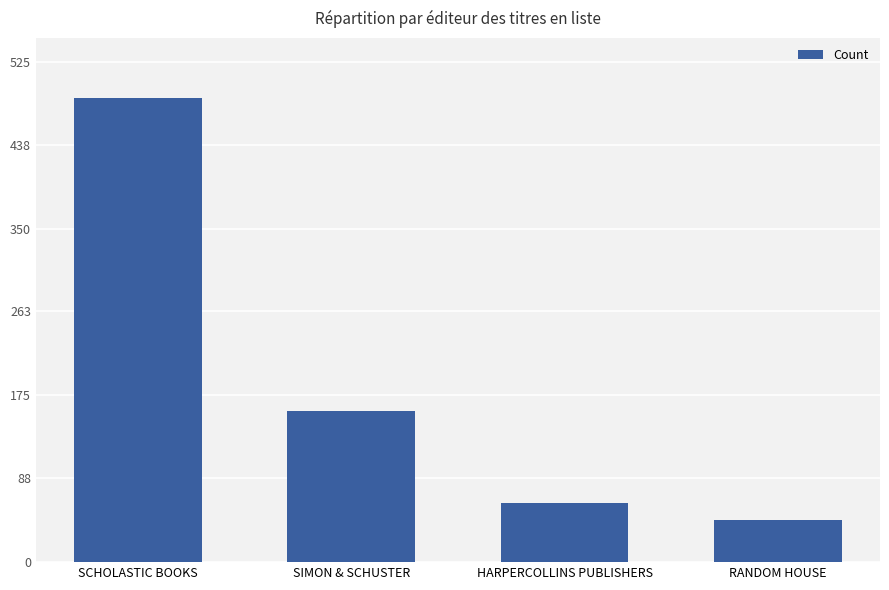

True or false: the data shows 159 at SIMON & SCHUSTER.

True